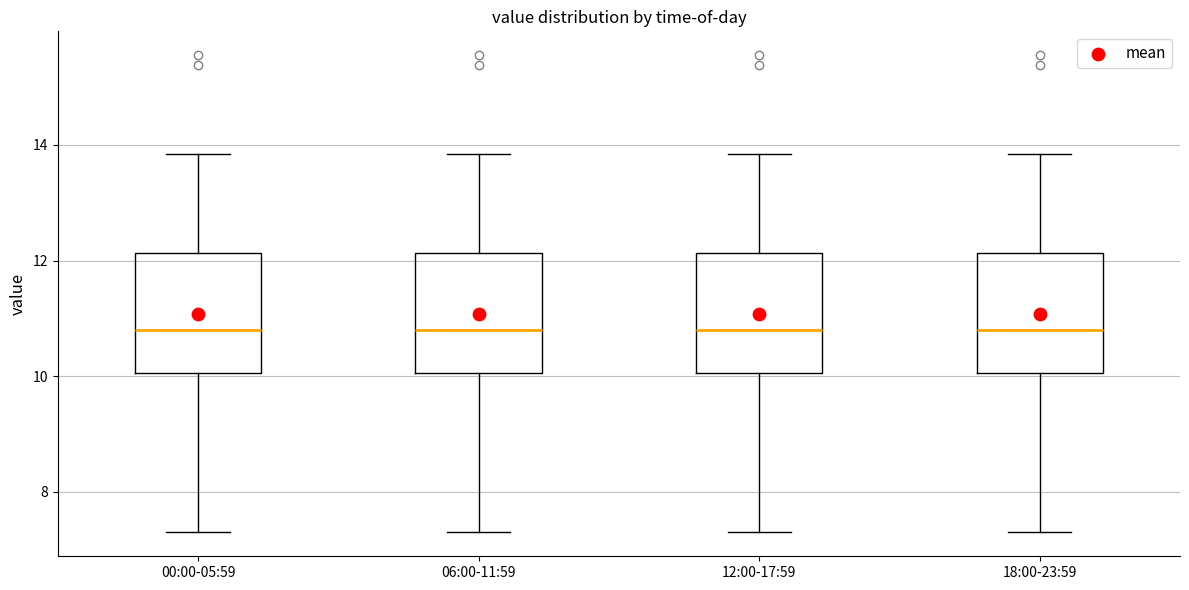

Reading left to right, transcribe this box plot: for each box, give where its median line is, the range the box spans, and where its two whiskers end, as read against the y-axis. The values are not printed on the chart, so give them approximately, as read against the axis.

00:00-05:59: median 10.8, box 10.0 to 12.2, whiskers 7.4 to 13.8
06:00-11:59: median 10.8, box 10.0 to 12.2, whiskers 7.4 to 13.8
12:00-17:59: median 10.8, box 10.0 to 12.2, whiskers 7.4 to 13.8
18:00-23:59: median 10.8, box 10.0 to 12.2, whiskers 7.4 to 13.8